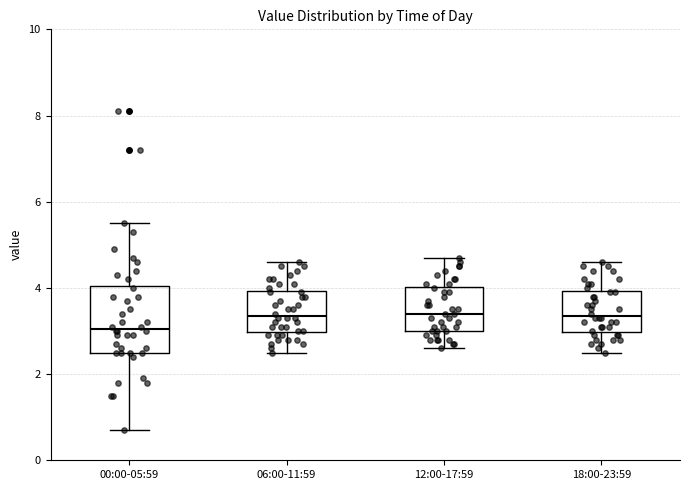

Comparing the boxes themselves (not the whiskers), which one is the tallest?

00:00-05:59